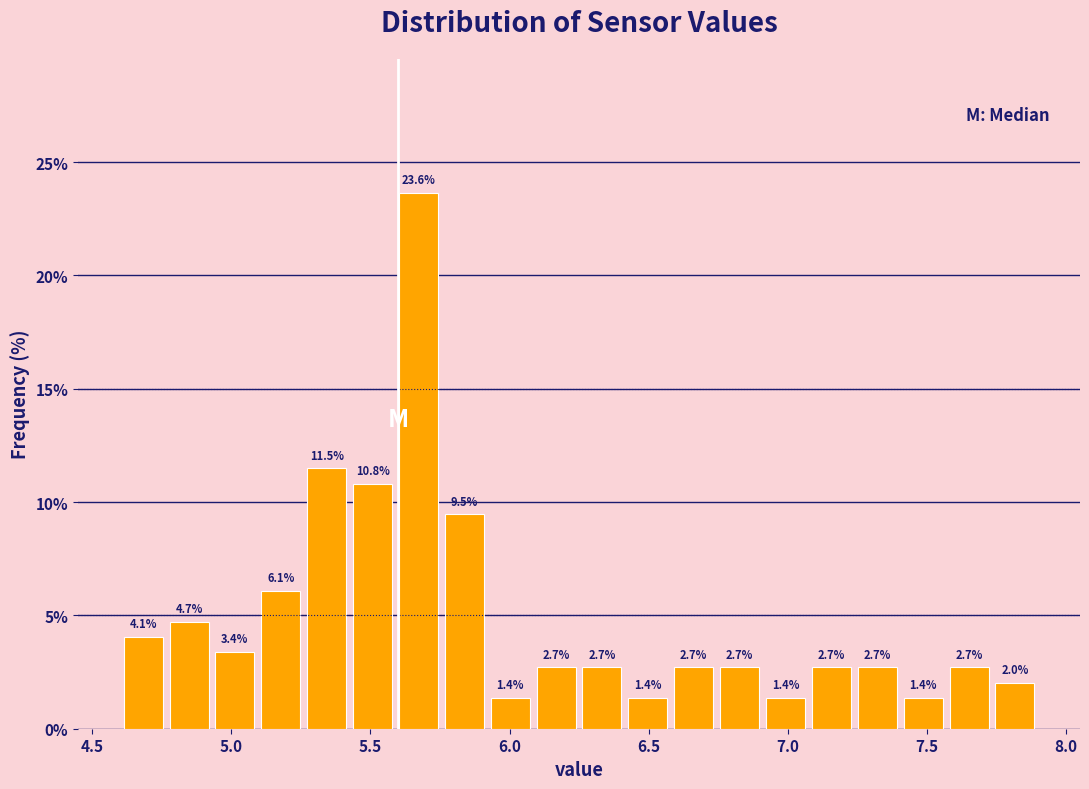

Around what value on the x-axis is the tallest bar? Give the approximate position of its centre, as read against the axis.

5.65